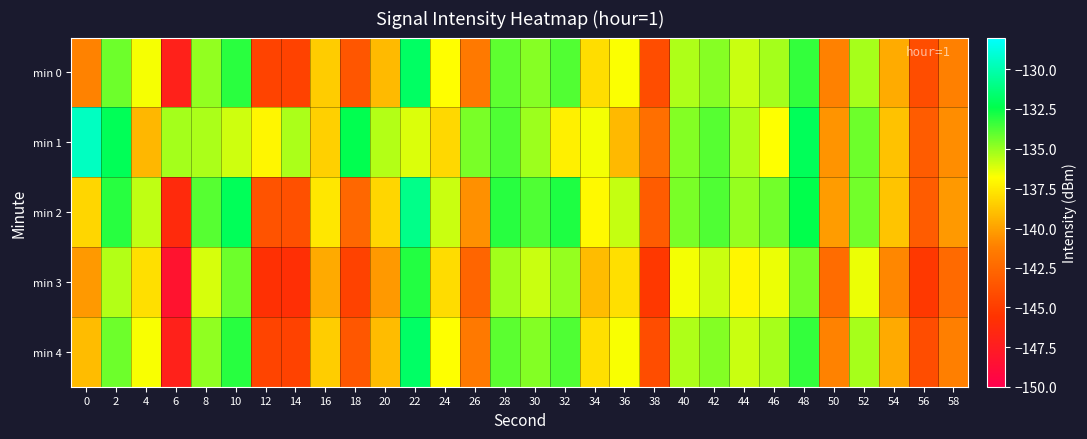

How many series are shown in this chart?

5